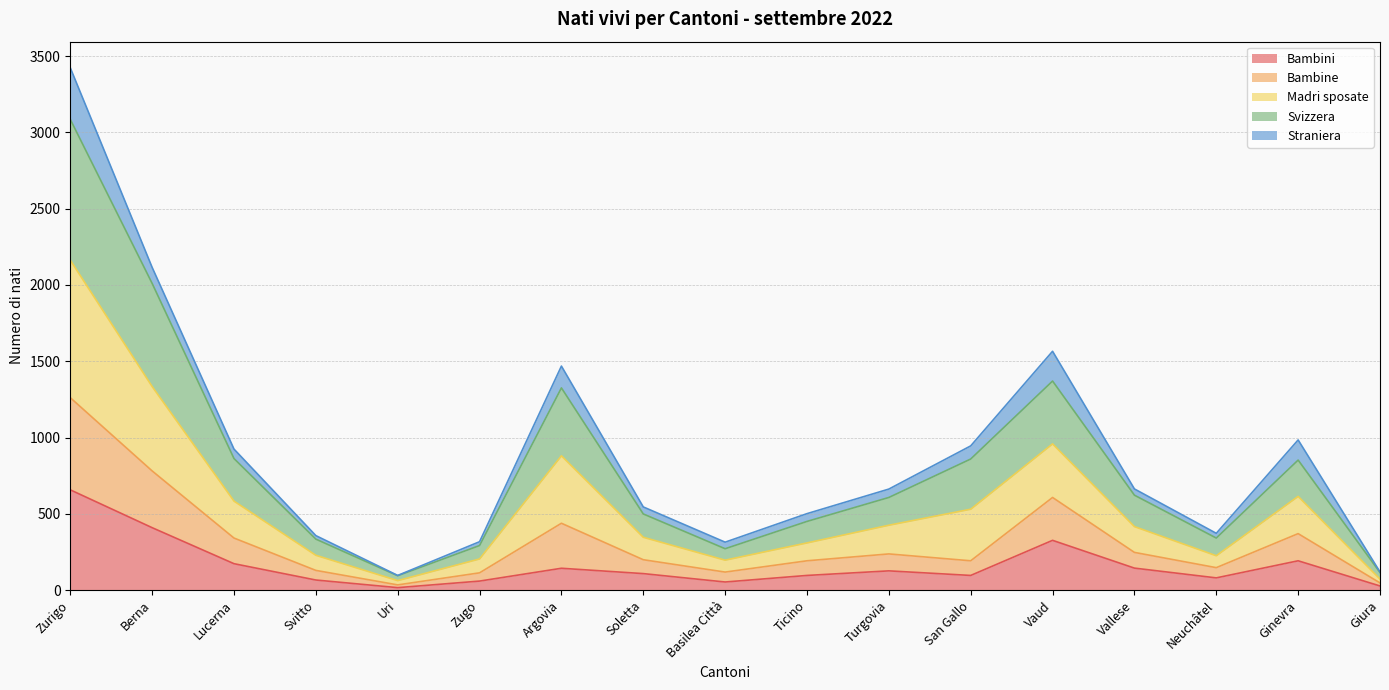

Which category has the highest value in the Bambini series?

Zurigo